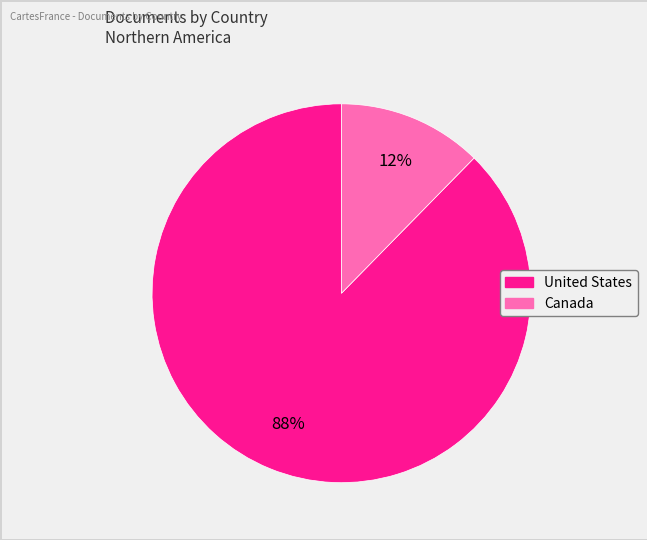

Do Canada and United States together represent more than half of the pie?

Yes